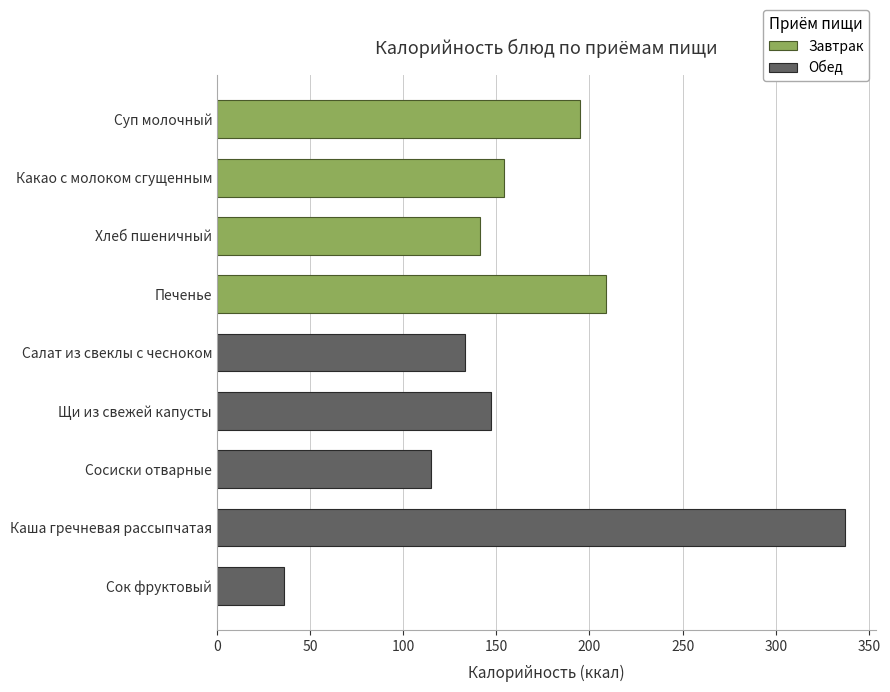

Between Суп молочный and Салат из свеклы с чесноком, which is larger?

Суп молочный